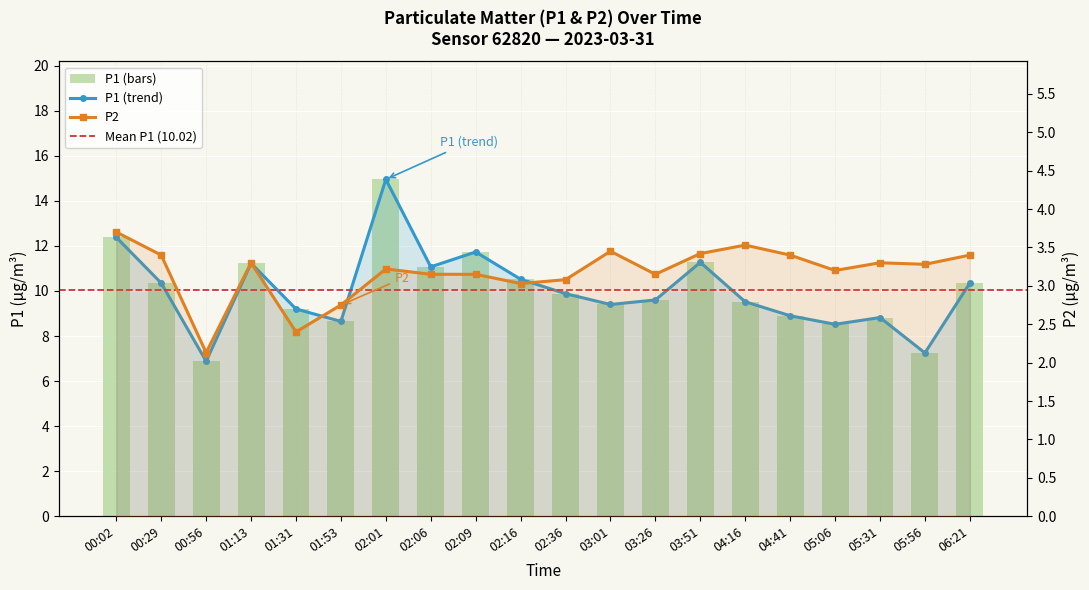

Which series has the largest total across all categories?

P1